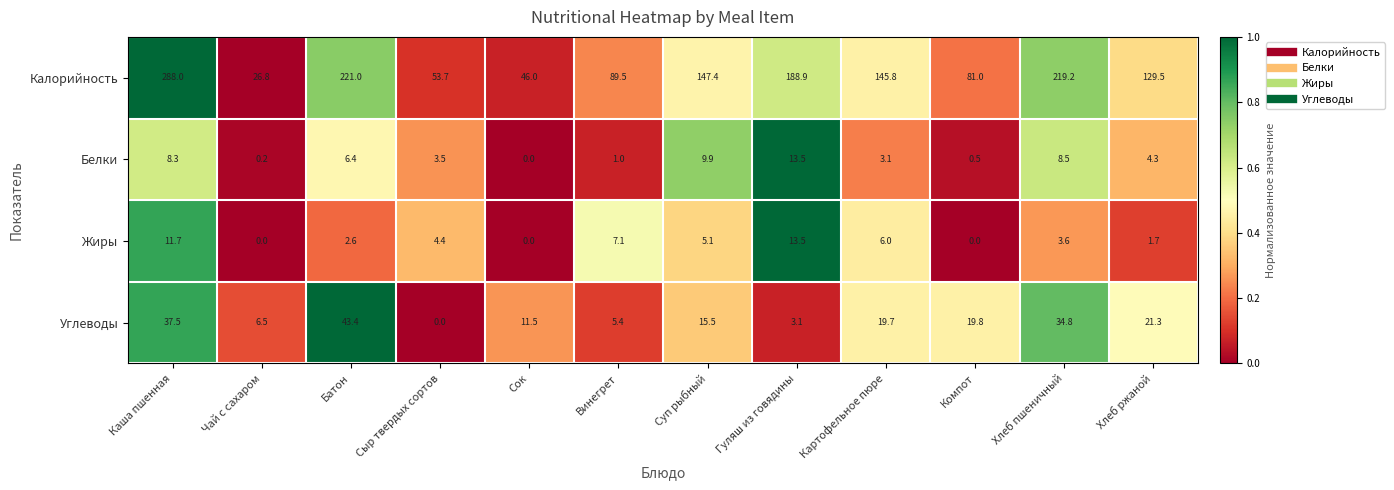

What is the spread (max minus min) of values at Компот?

81.0